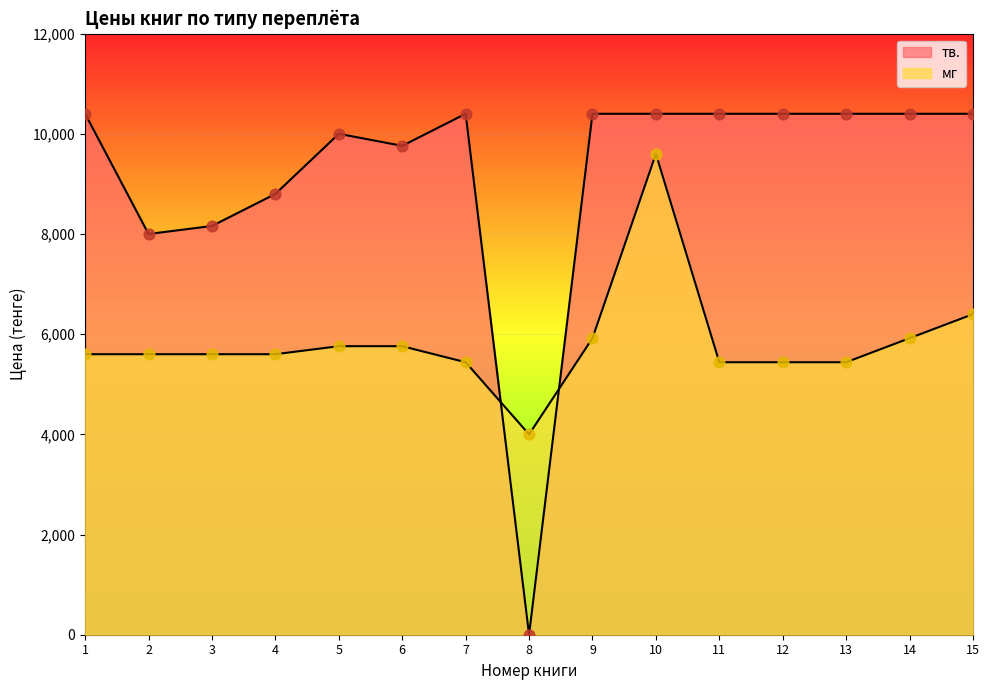

Which series reaches the maximum Y coordinate?

тв.